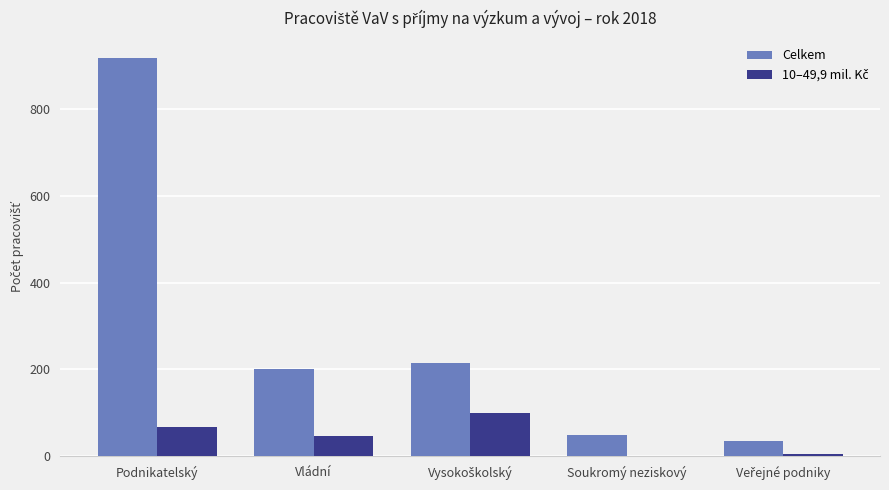

At which category is the sum across all series the highest?

Podnikatelský